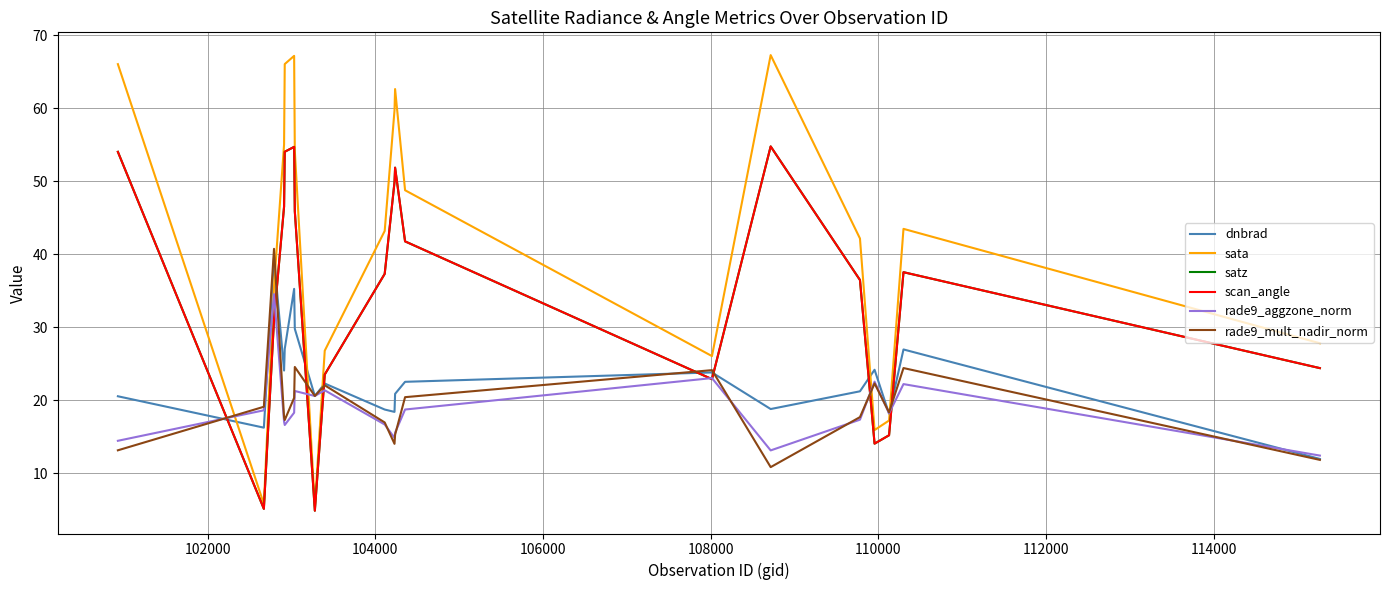

Is this an area chart (filled region under the line)?

No